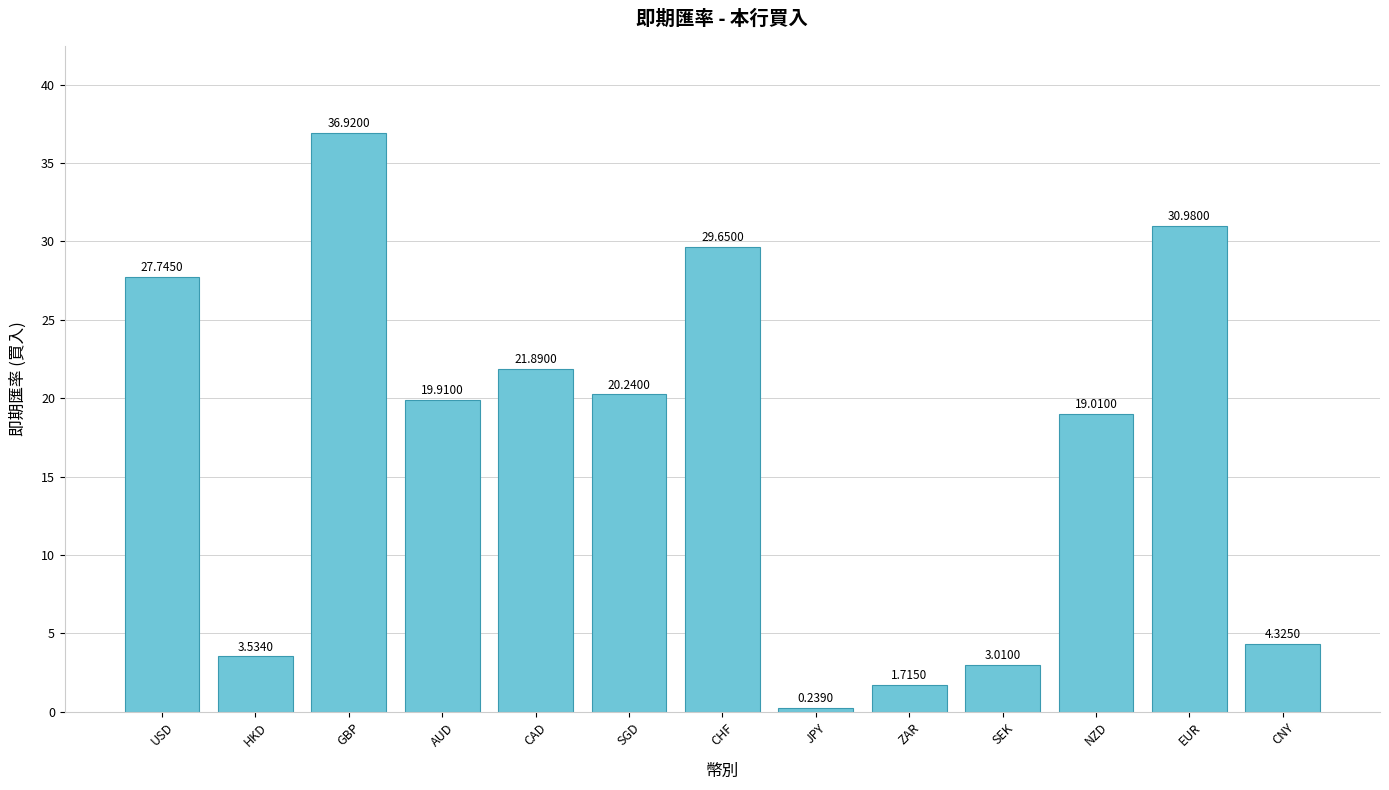

Between SEK and CAD, which is larger?

CAD